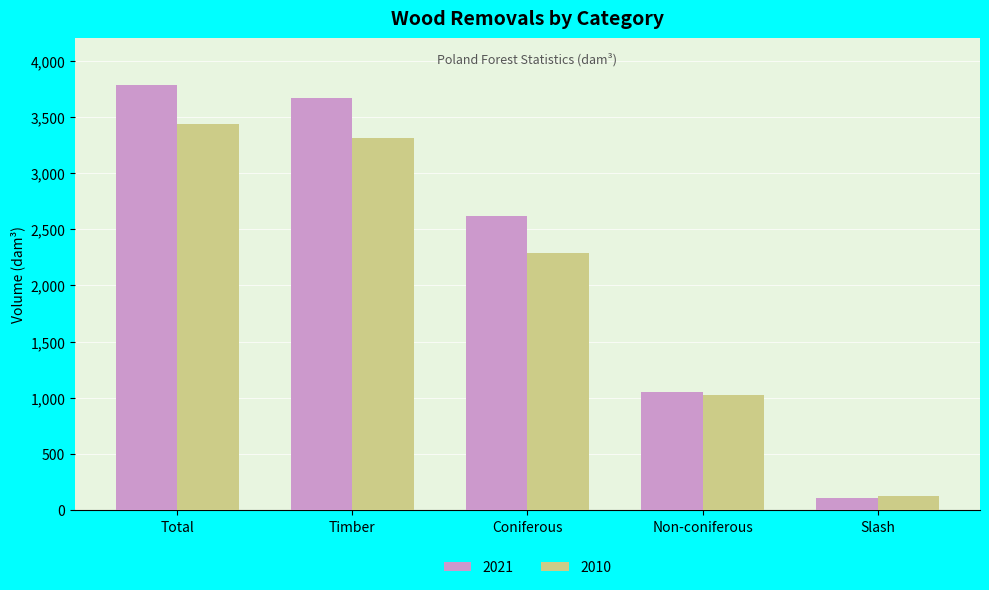

At how many categories does at least one series exceed 1630?

3